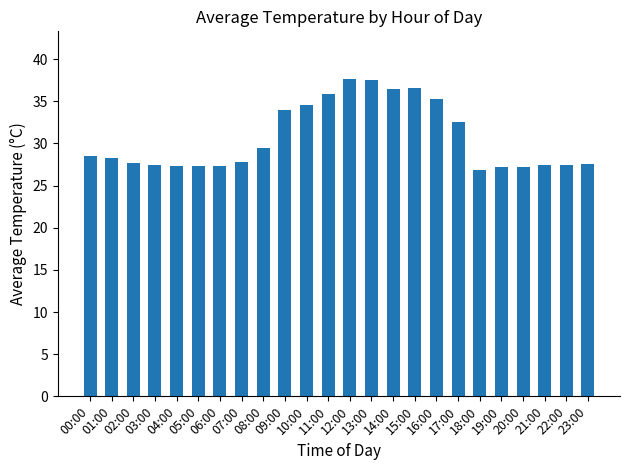

What is the average value?

30.6